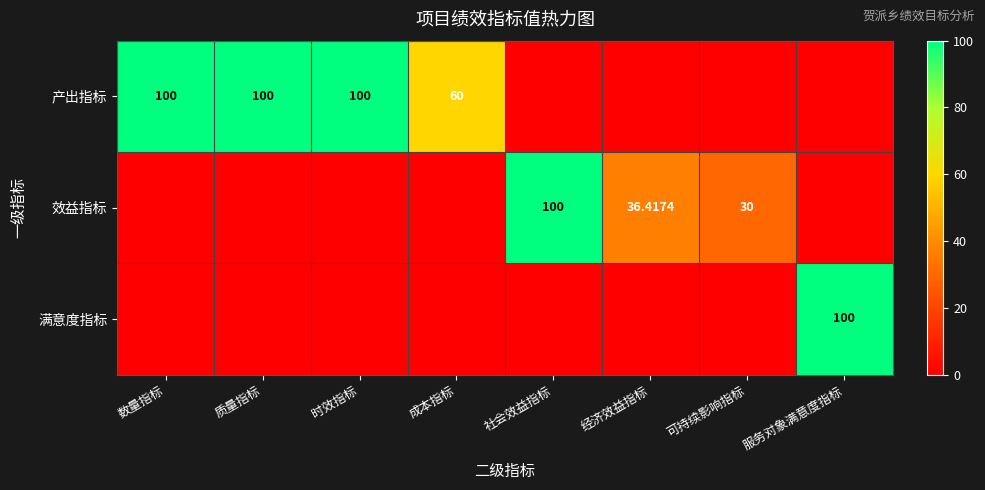

What is the difference between the maximum and minimum values in the 效益指标 series?

100.0